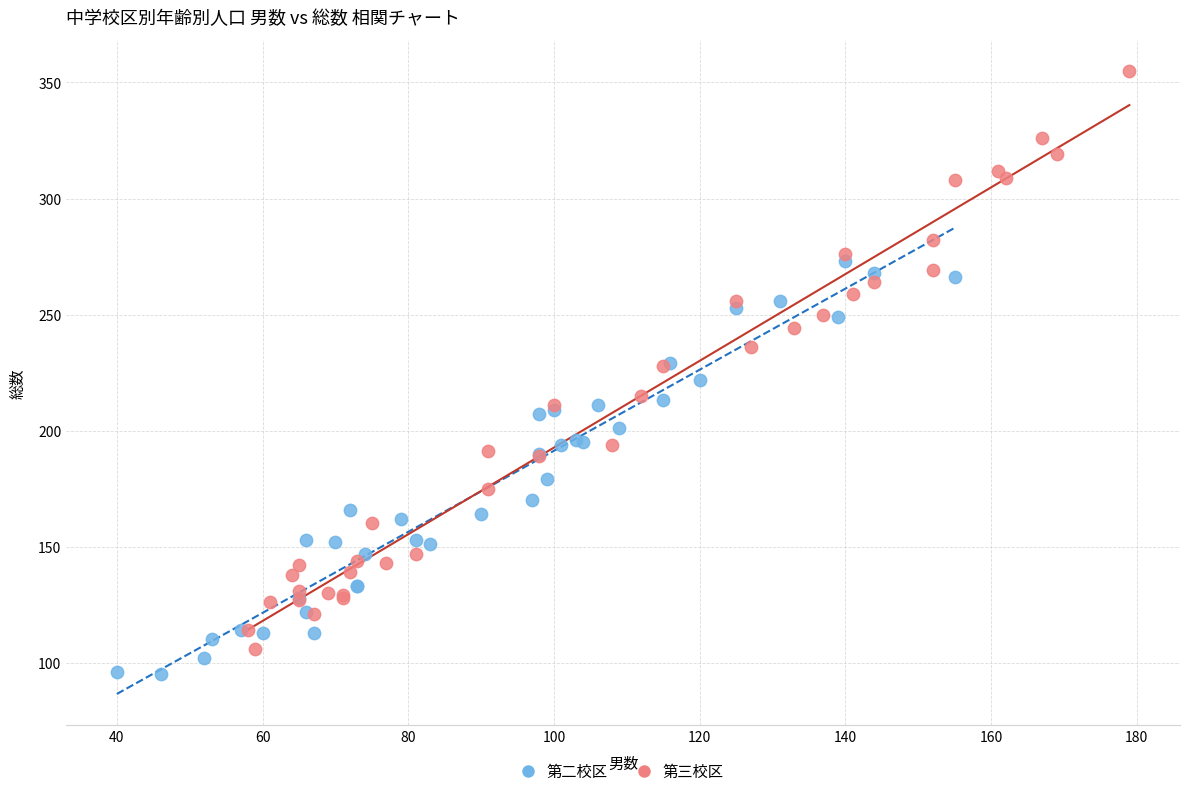

Which series reaches the minimum Y coordinate?

第二校区